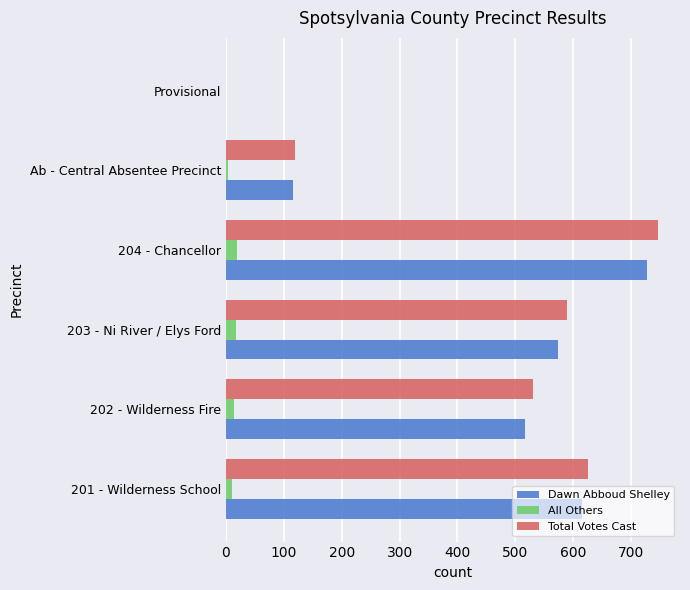

Between 201 - Wilderness School and Provisional, which series saw the biggest shift?

Total Votes Cast